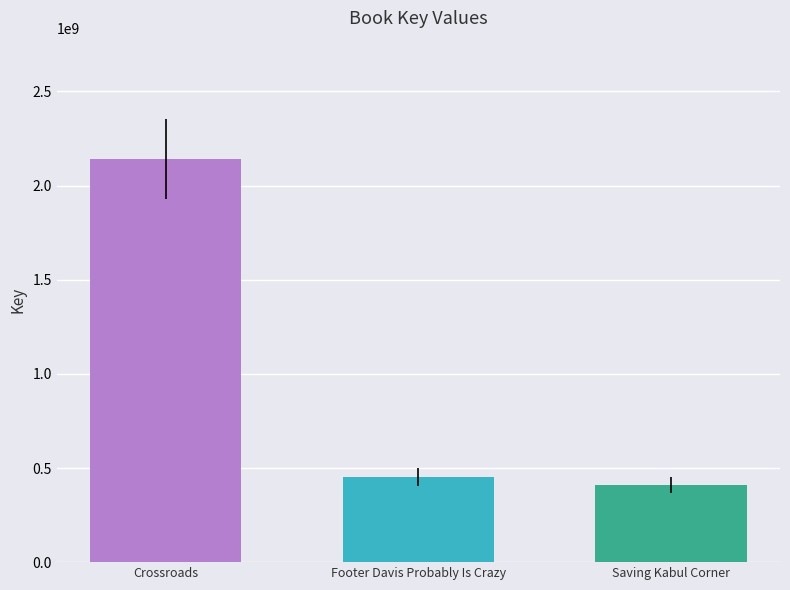

Which category has the highest value across all series?

Crossroads